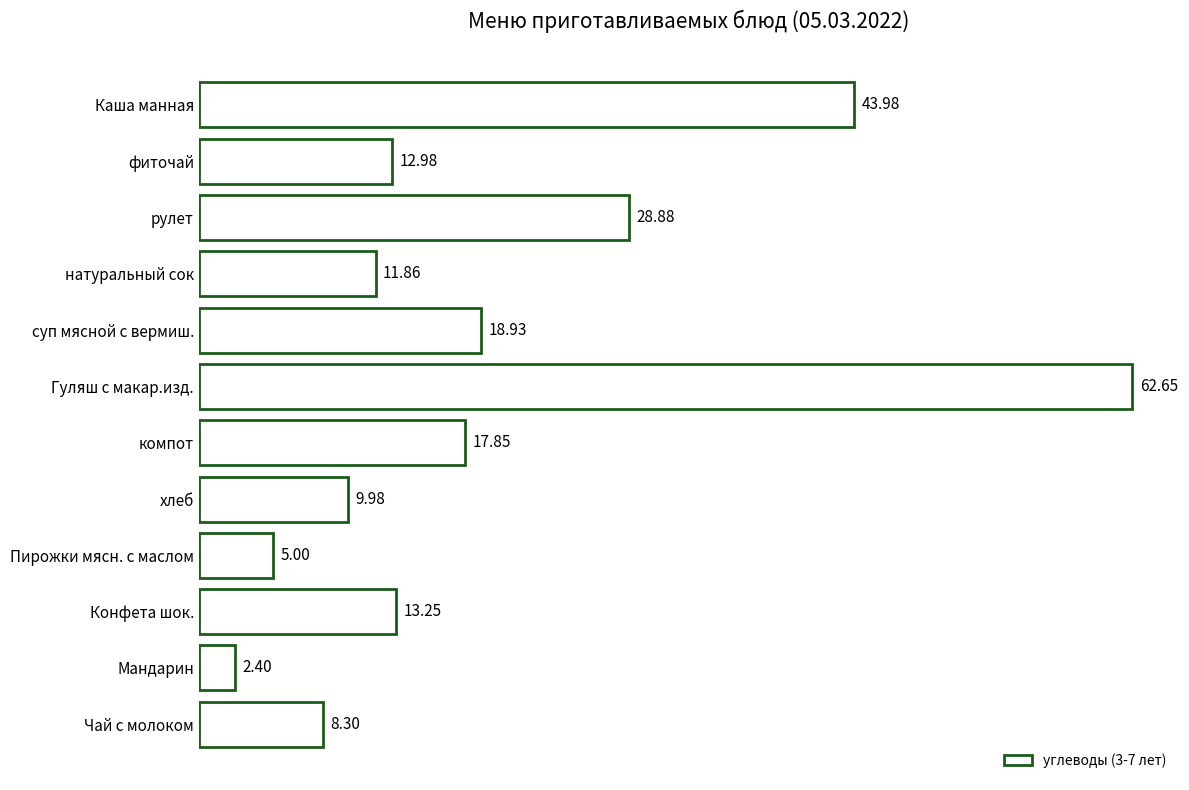

What is the label of the 12th bar from the top?

Чай с молоком